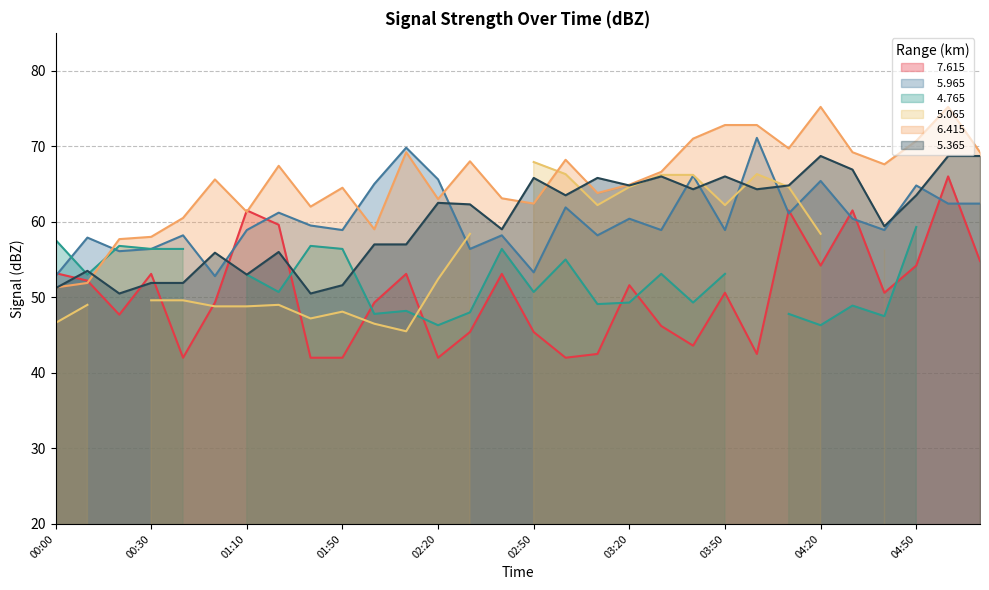

Where is   6.415 nearest to the value 63?

02:20